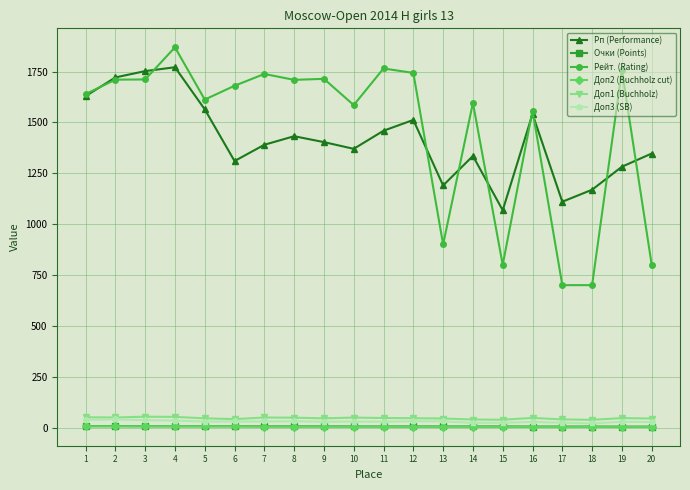

What is the maximum value for Рейт. (Rating)?

1869.0